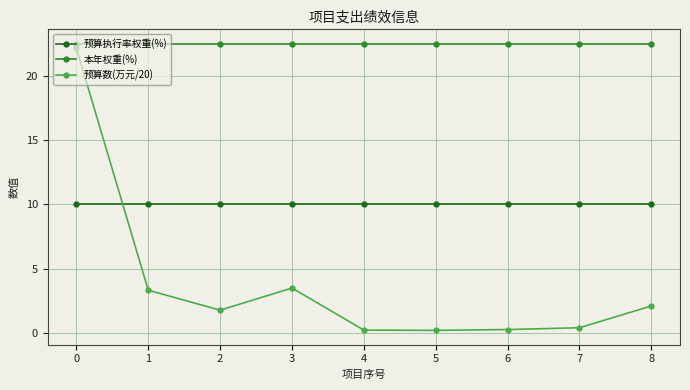

The value of 本年权重(%) at 4 is 15.3. True or false?

False